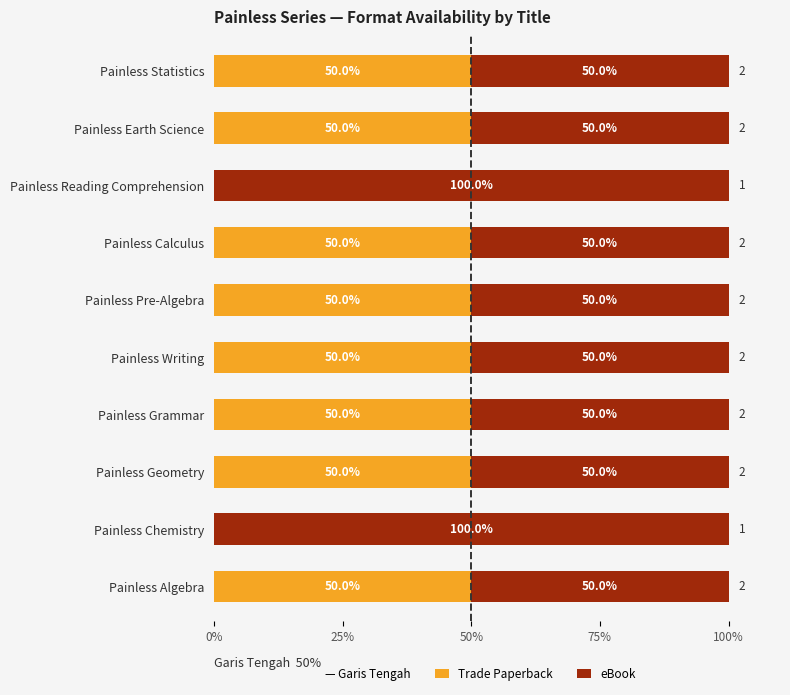

The value of Trade Paperback at Painless Reading Comprehension is 0. True or false?

True